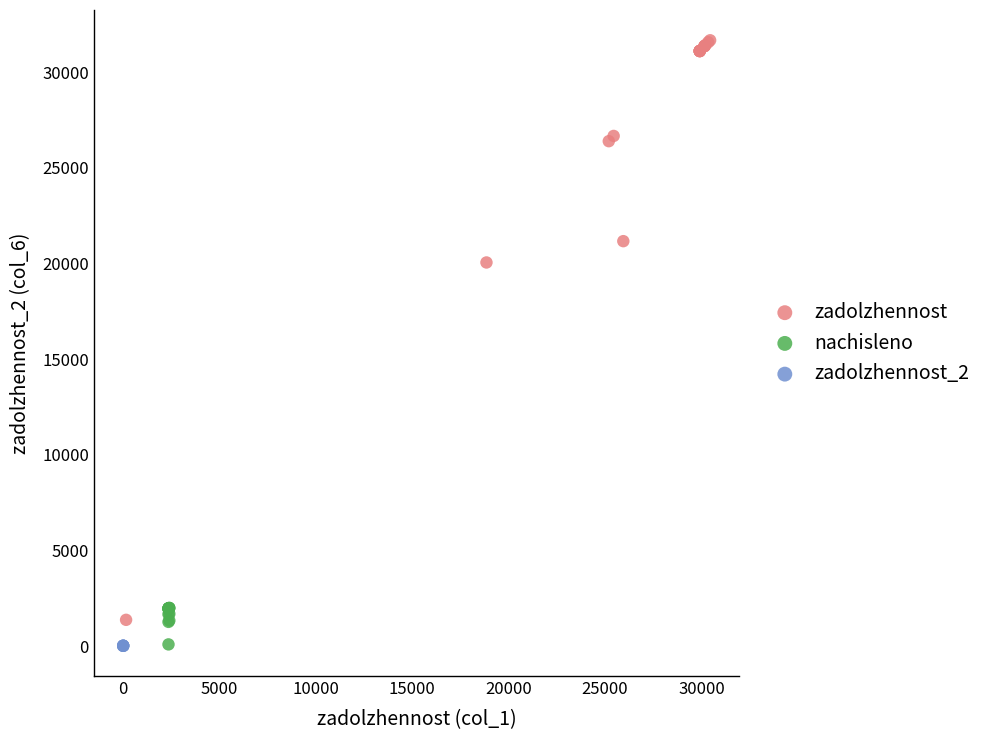

Which series has the largest Y range (max minus min)?

zadolzhennost